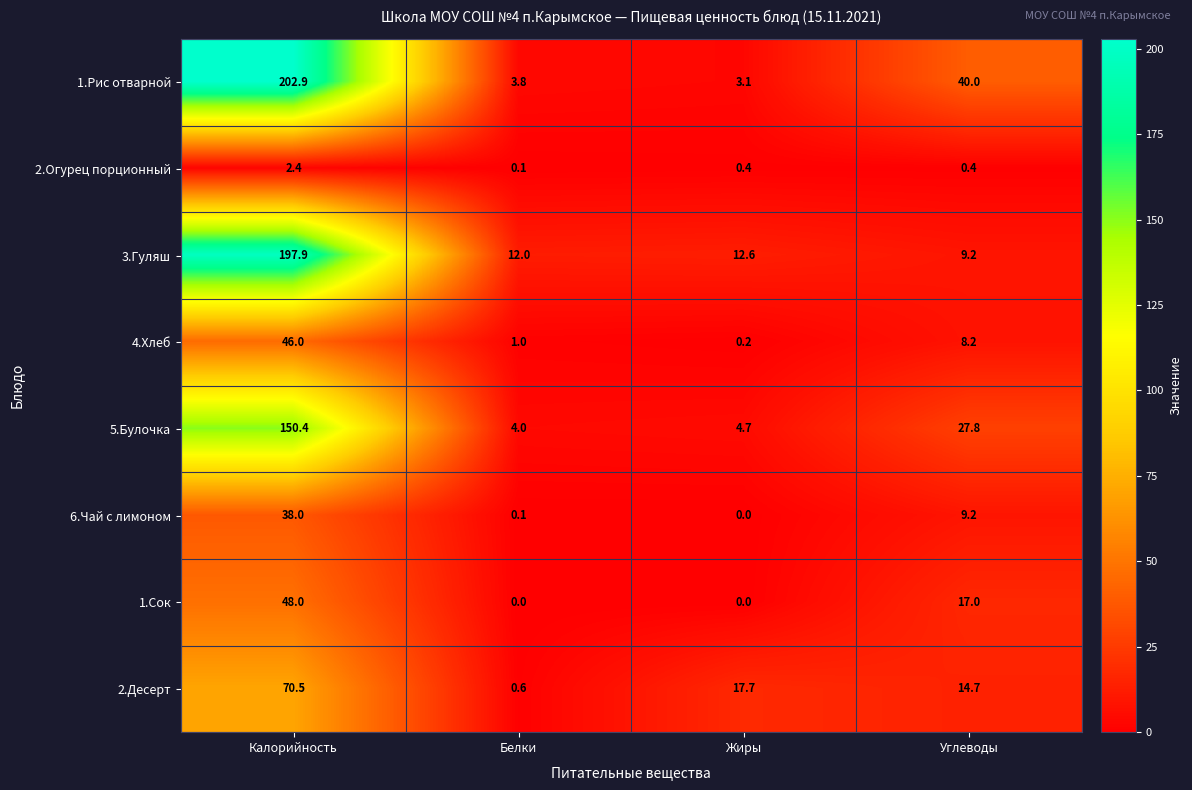

How many distinct data groups are displayed?

8